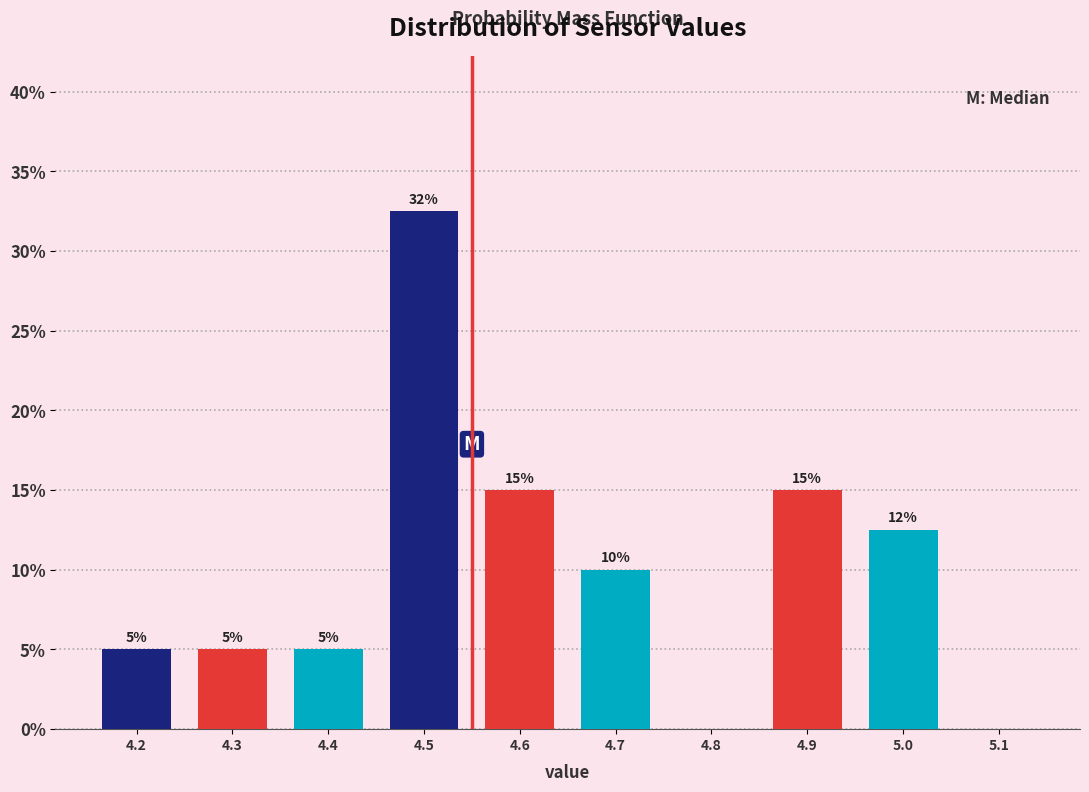

What is the maximum value shown in the chart?

32.5